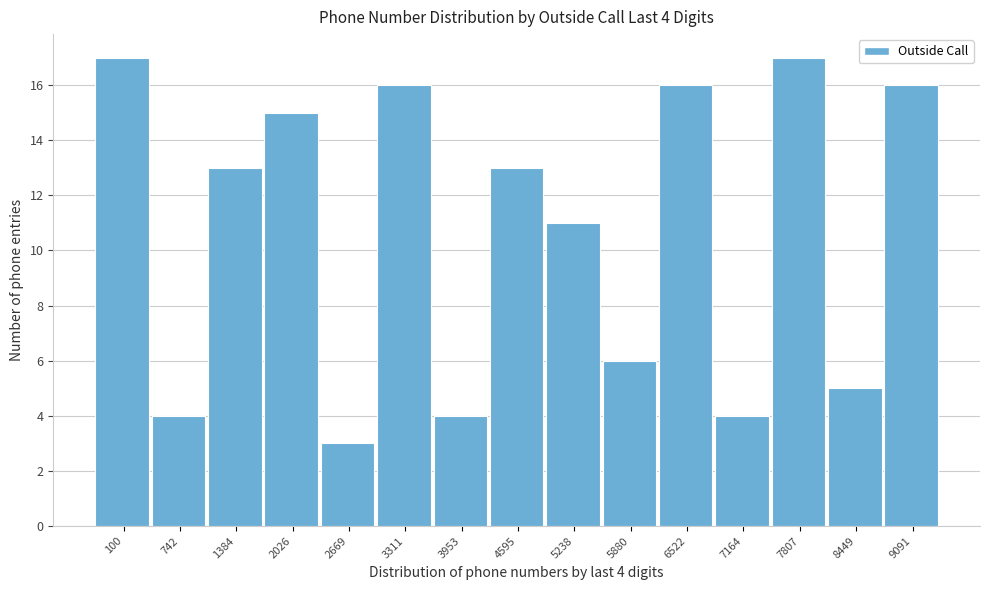

Reading right to left, extract all data points from this chart.

9091=16	8449=5	7807=17	7164=4	6522=16	5880=6	5238=11	4595=13	3953=4	3311=16	2669=3	2026=15	1384=13	742=4	100=17